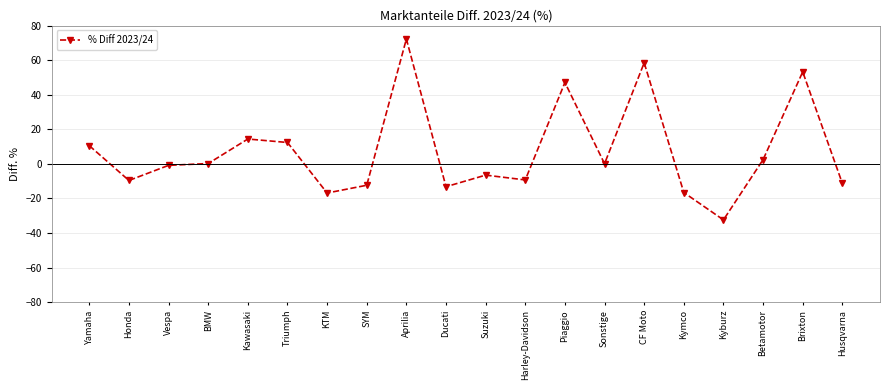

What is the label of the 2nd point from the right?

Brixton